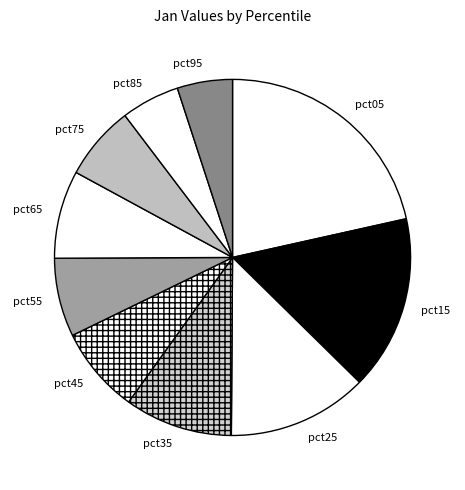

The pct55 slice represents 7% of the pie. True or false?

True